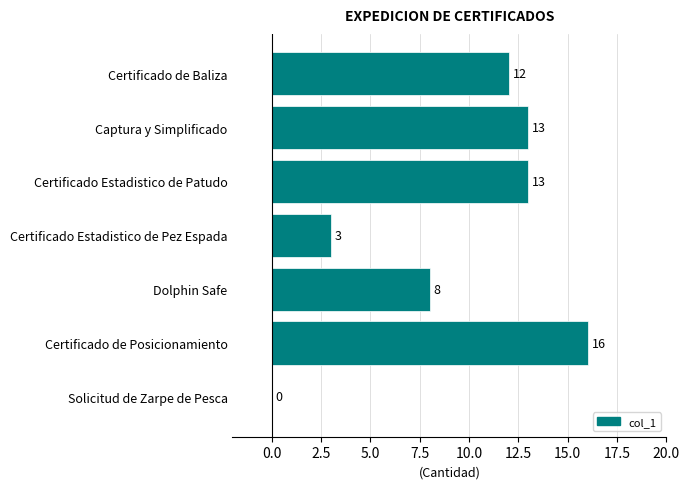

Reading top to bottom, transcribe all the data shown in this chart.

Certificado de Baliza=12	Captura y Simplificado=13	Certificado Estadistico de Patudo=13	Certificado Estadistico de Pez Espada=3	Dolphin Safe=8	Certificado de Posicionamiento=16	Solicitud de Zarpe de Pesca=0